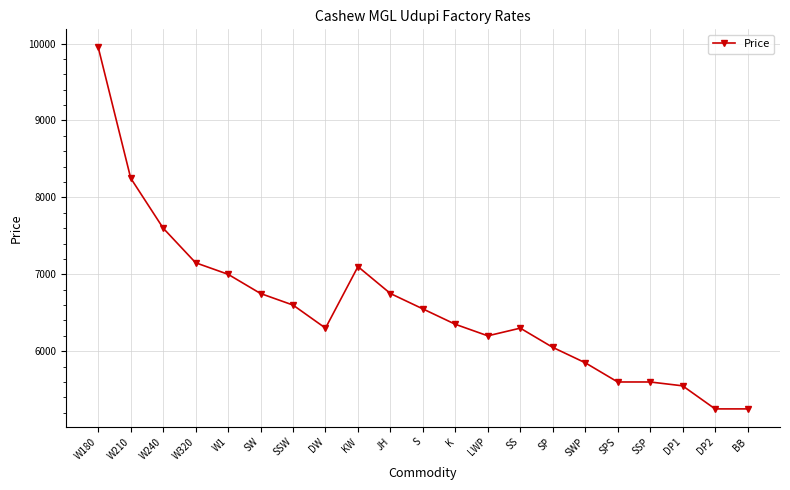

Is it true that the value at W180 is 9950?

True